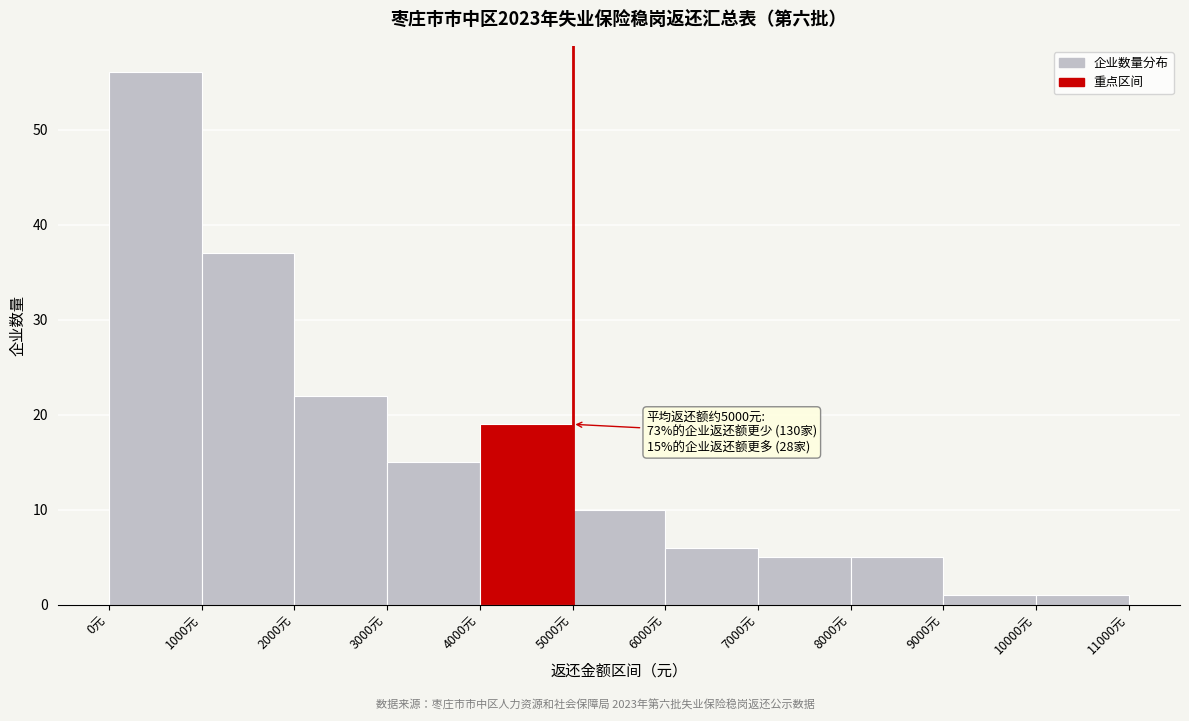

Which range on the x-axis has the tallest bar?

0 to 1000